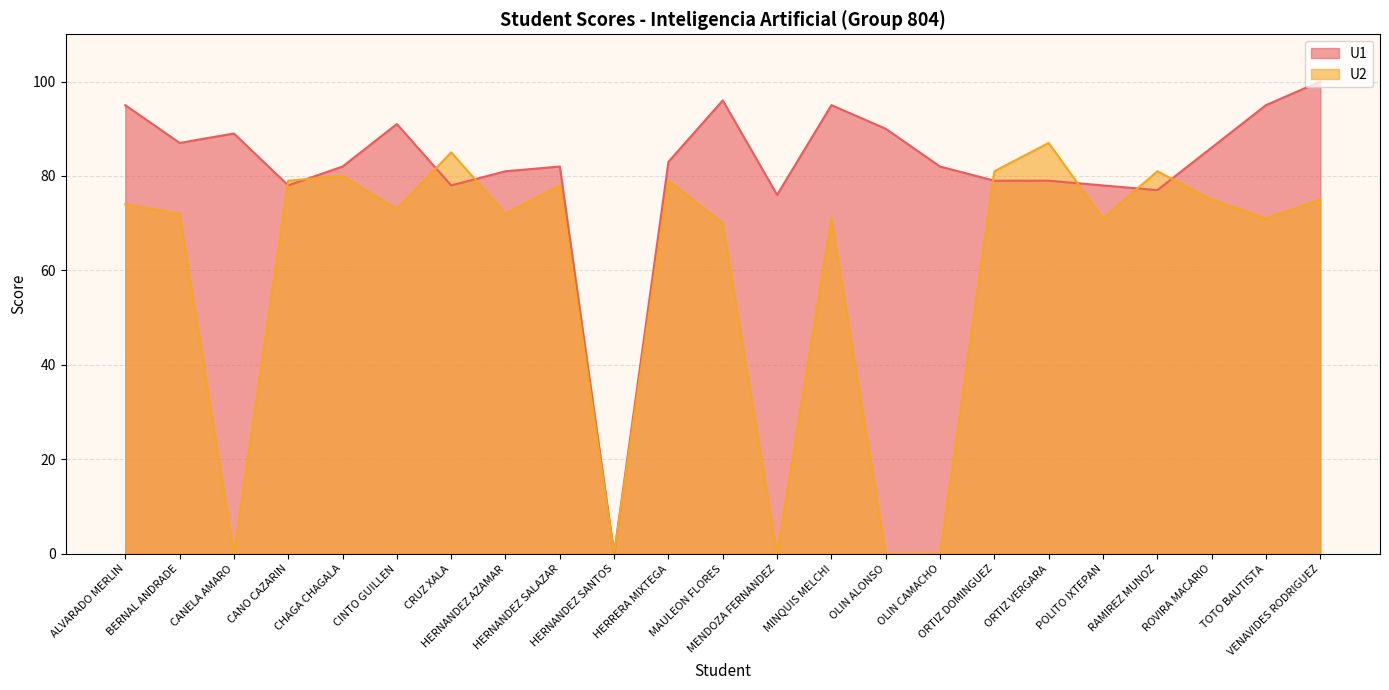

What is the difference between the maximum and minimum values in the U2 series?

87